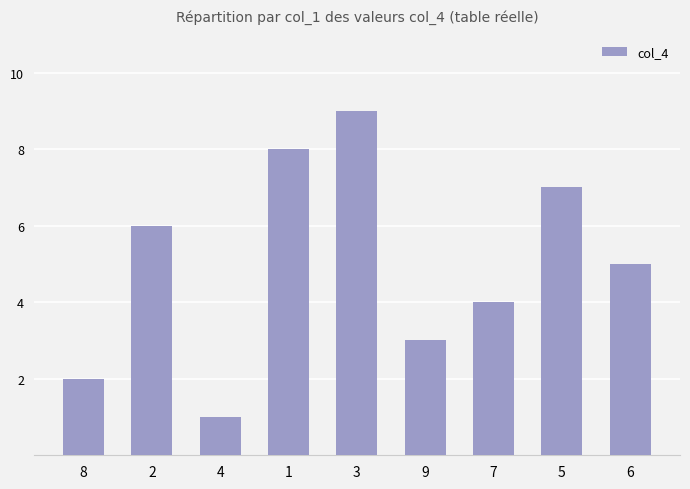

What is the label of the 6th bar from the right?

1